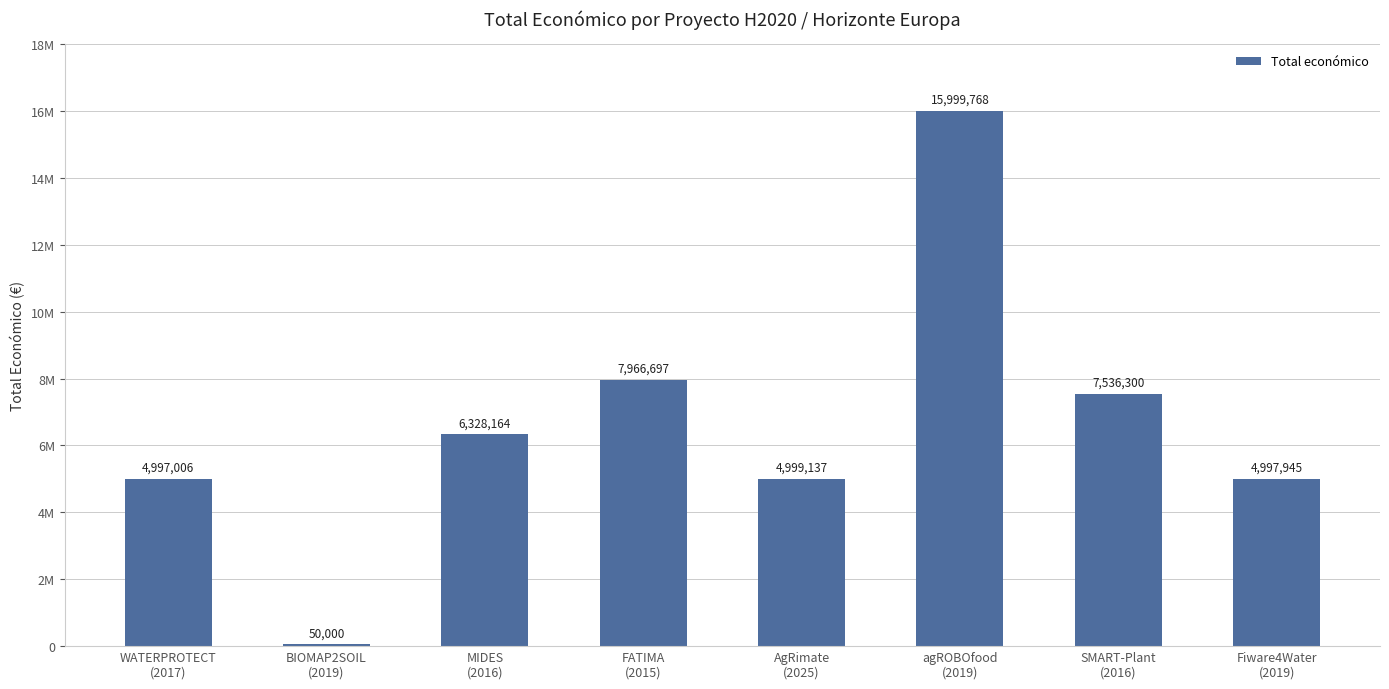

Are the bars horizontal?

No